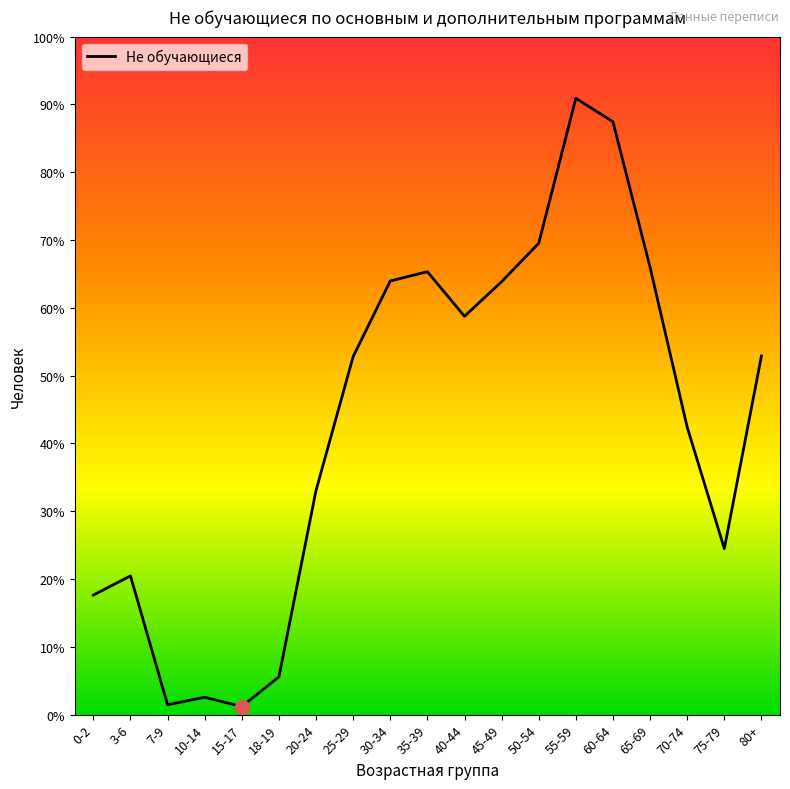

Where is the data nearest to the value 504?

70-74